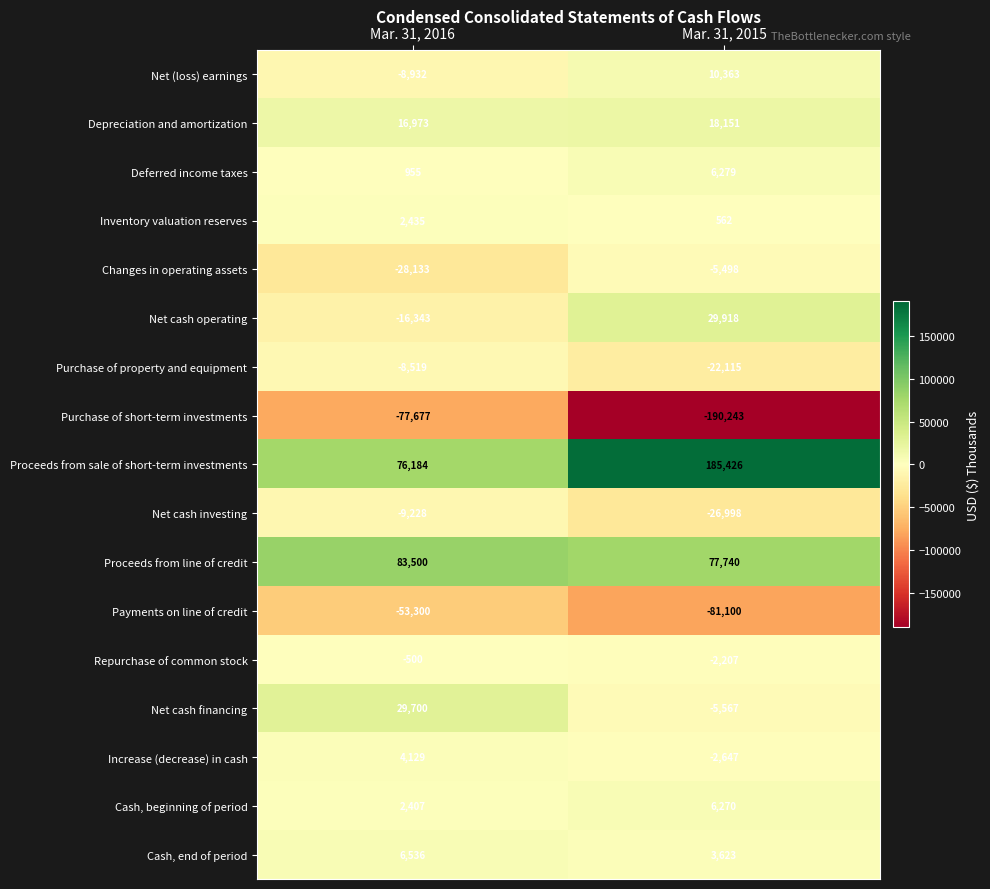

What is the sum of all Increase (decrease) in cash values?

1482